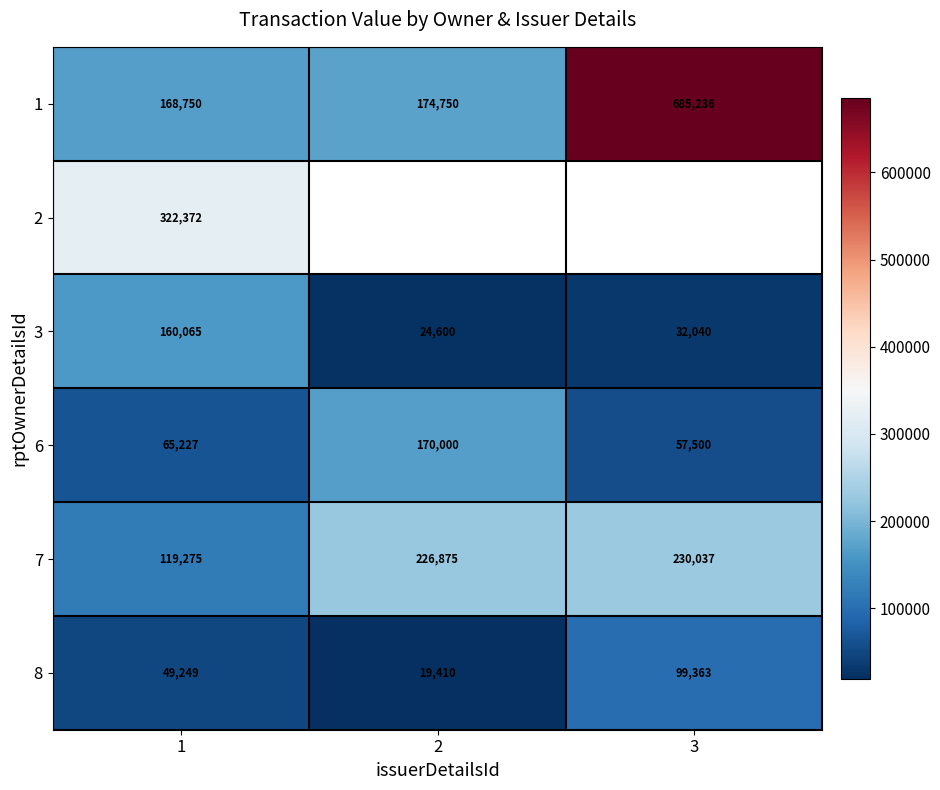

What is the spread (max minus min) of values at 1?

273123